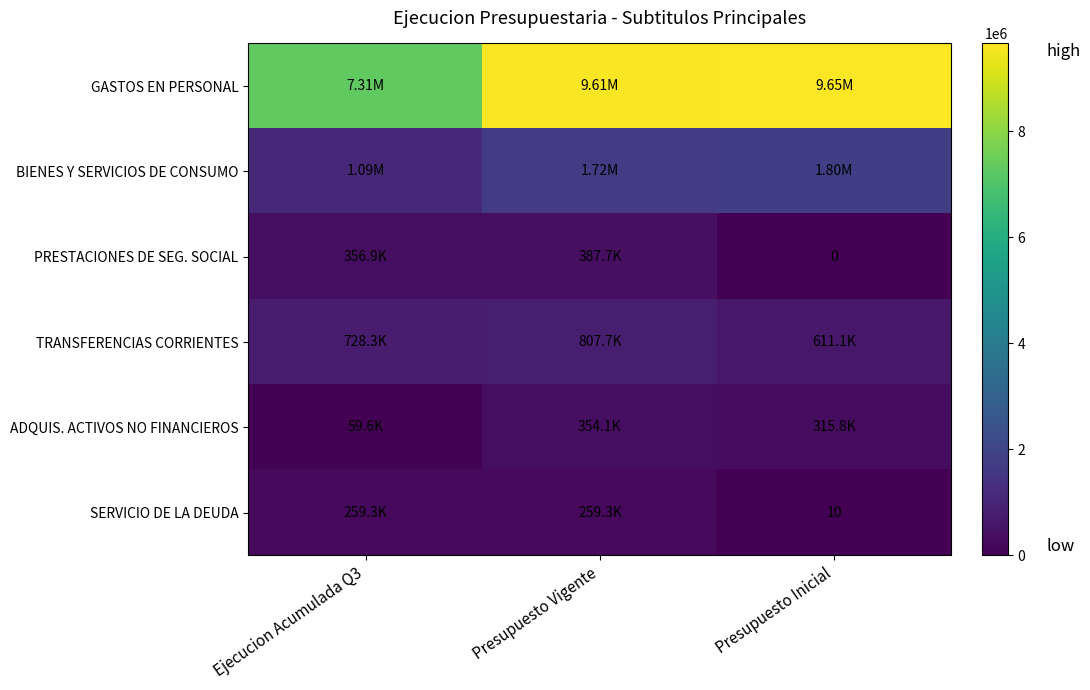

Which has a higher value, Presupuesto Inicial or Presupuesto Vigente?

Presupuesto Inicial